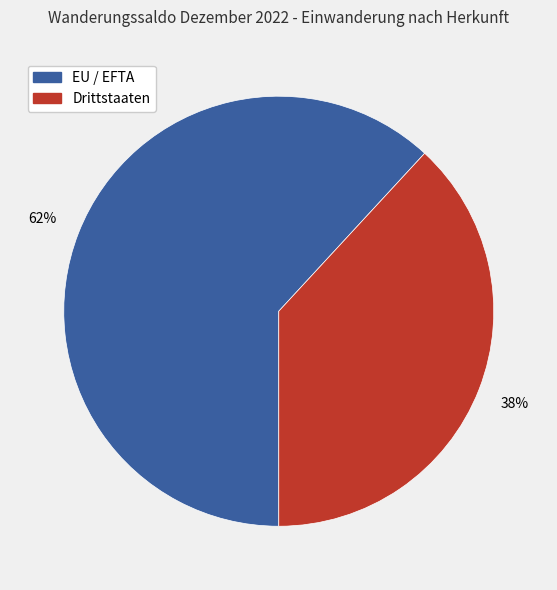

What is the largest slice in the pie chart?

EU / EFTA